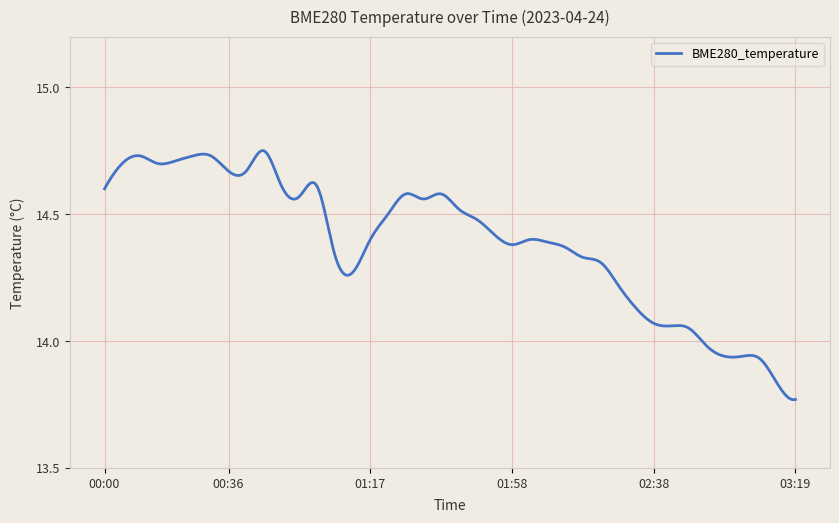

What is the difference between the maximum and minimum values?

1.0